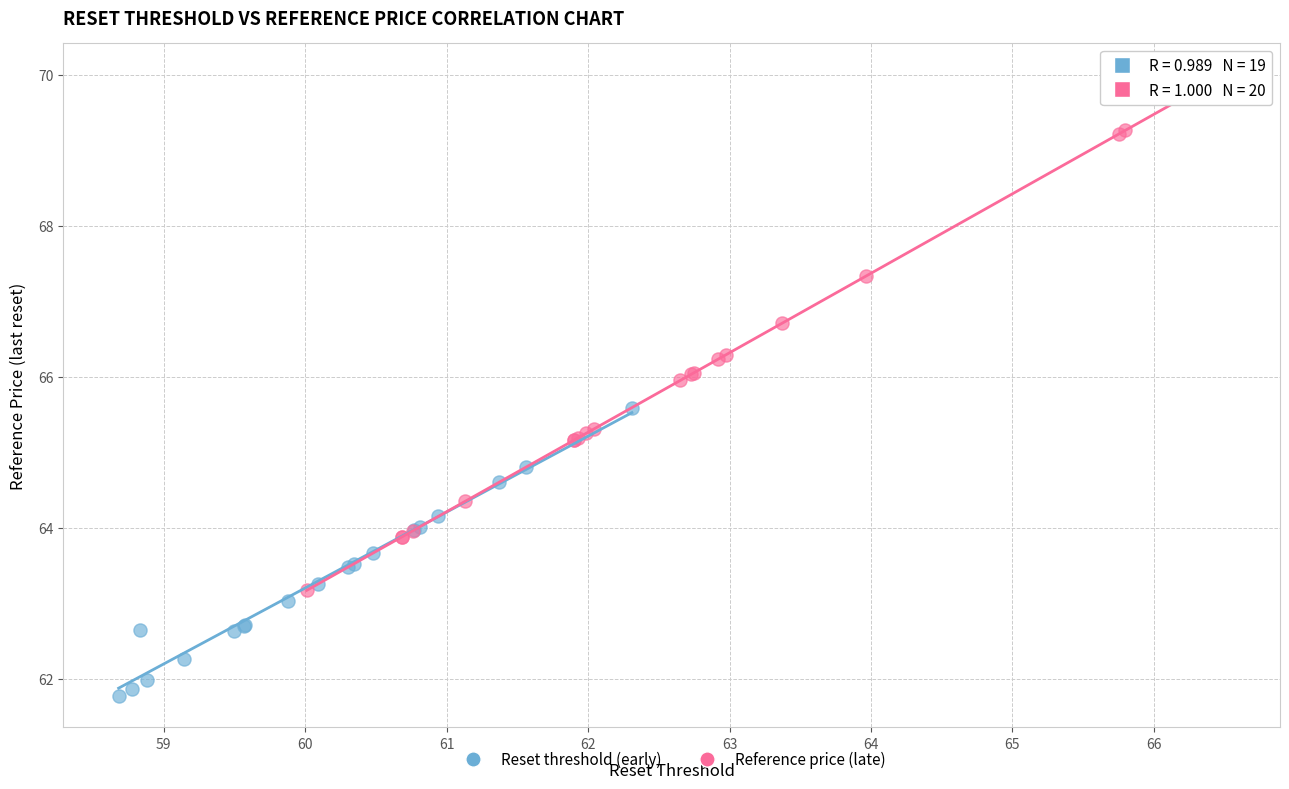

Which series has the widest spread of Y values?

Reference price (late)